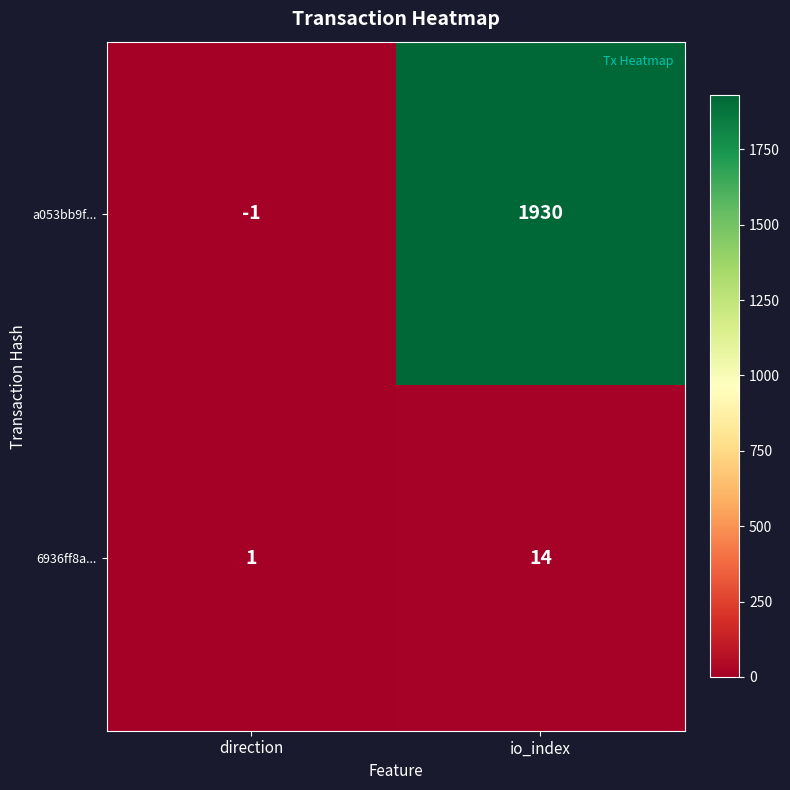

Reading right to left, what are all the values shown in this chart?

a053bb9f...: io_index=1930	direction=-1
6936ff8a...: io_index=14	direction=1